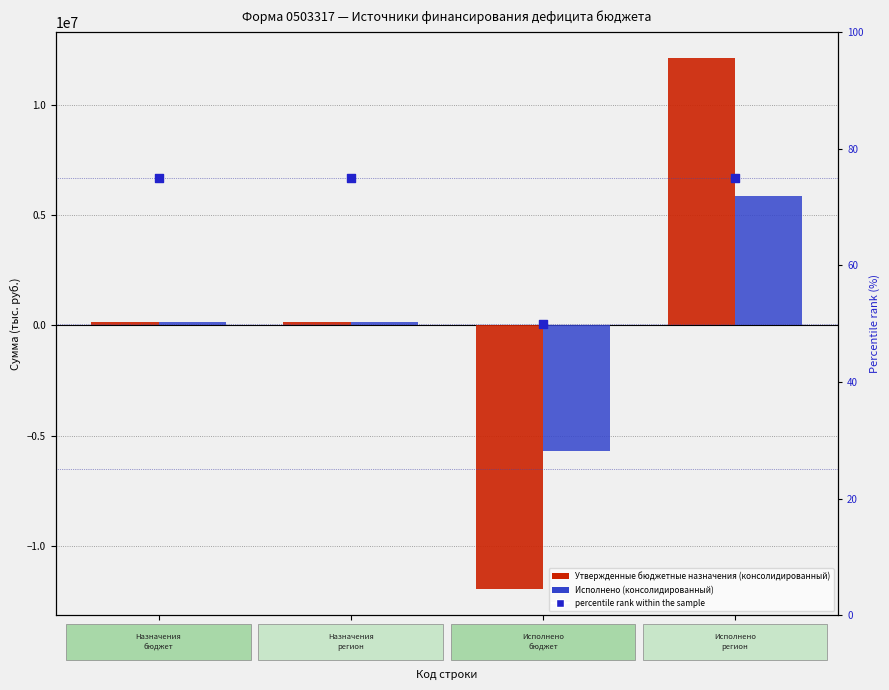

Which series reaches the minimum Y coordinate?

Утвержденные бюджетные назначения (консолидированный)